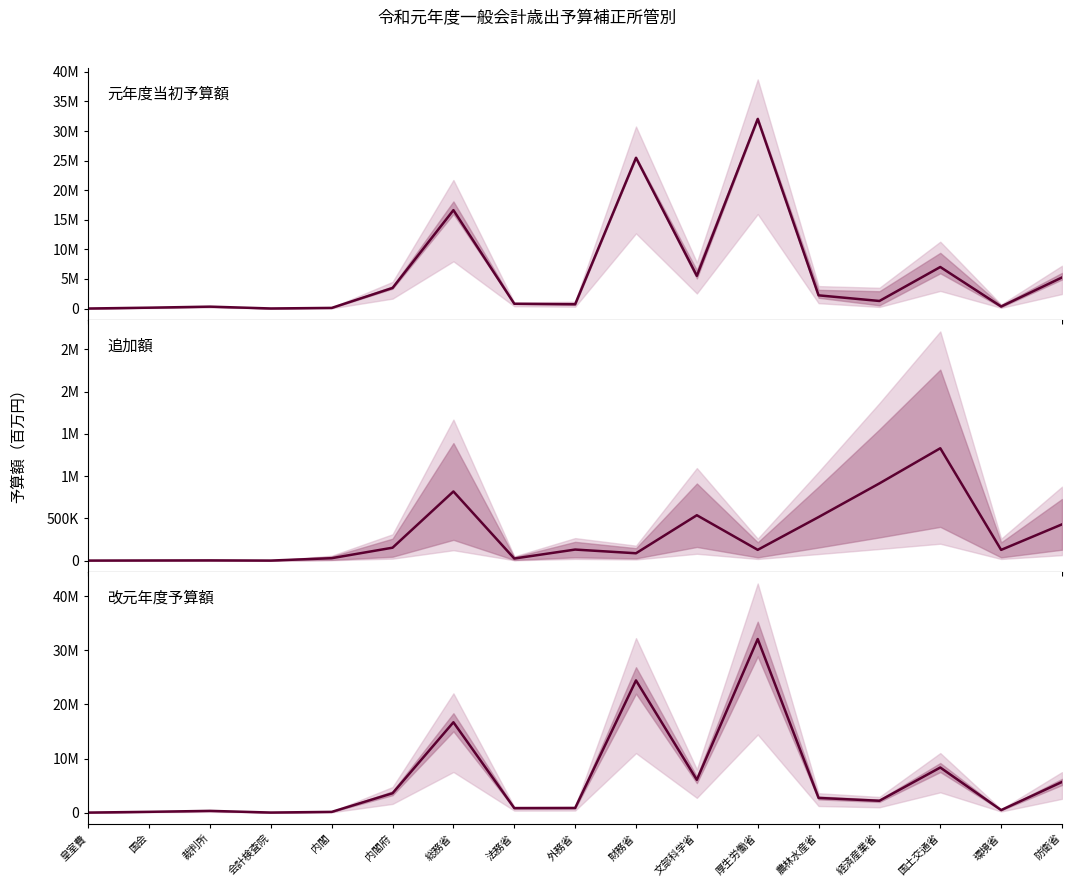

How many lines are shown in the chart?

3